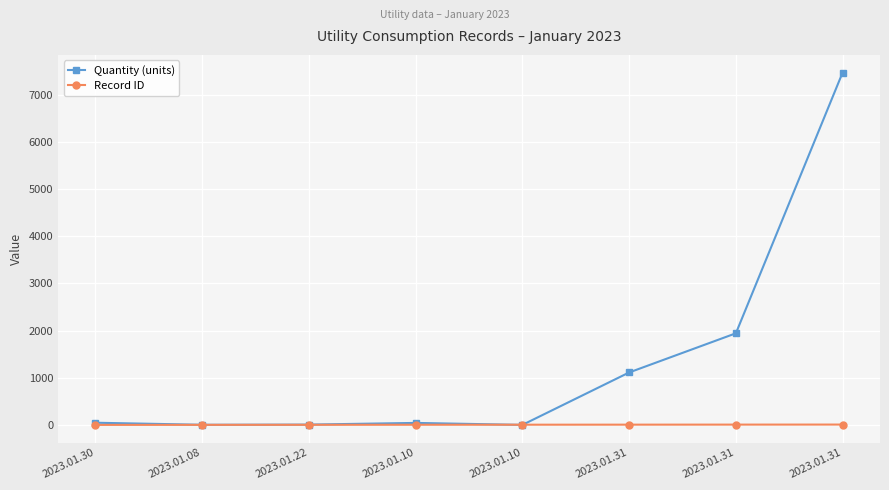

How many lines are shown in the chart?

2